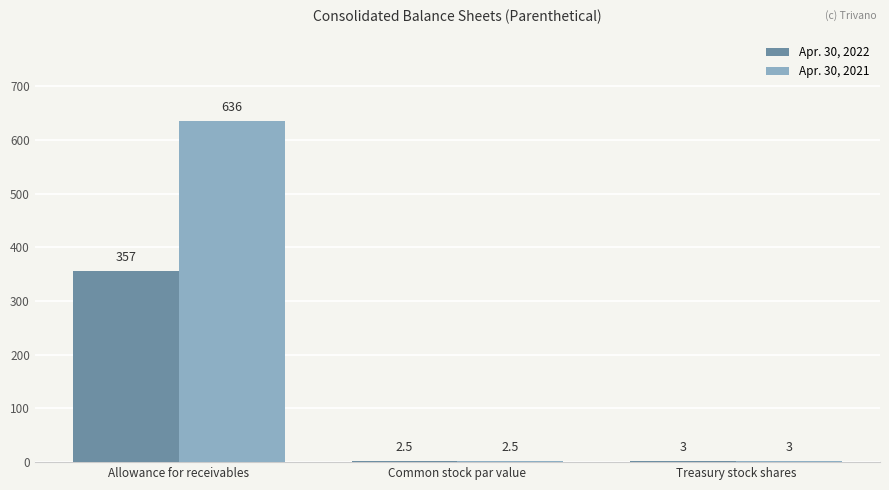

Which label corresponds to the largest value in the chart?

Allowance for receivables